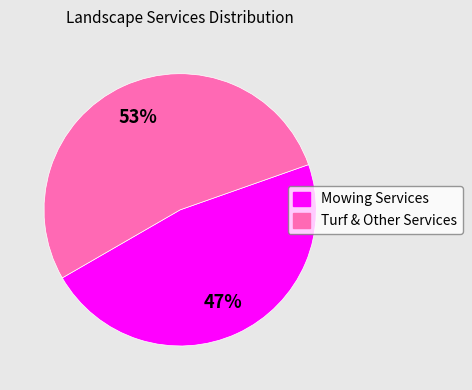

To the nearest percent, what is the difference between the largest and smallest slice percentages?

6%